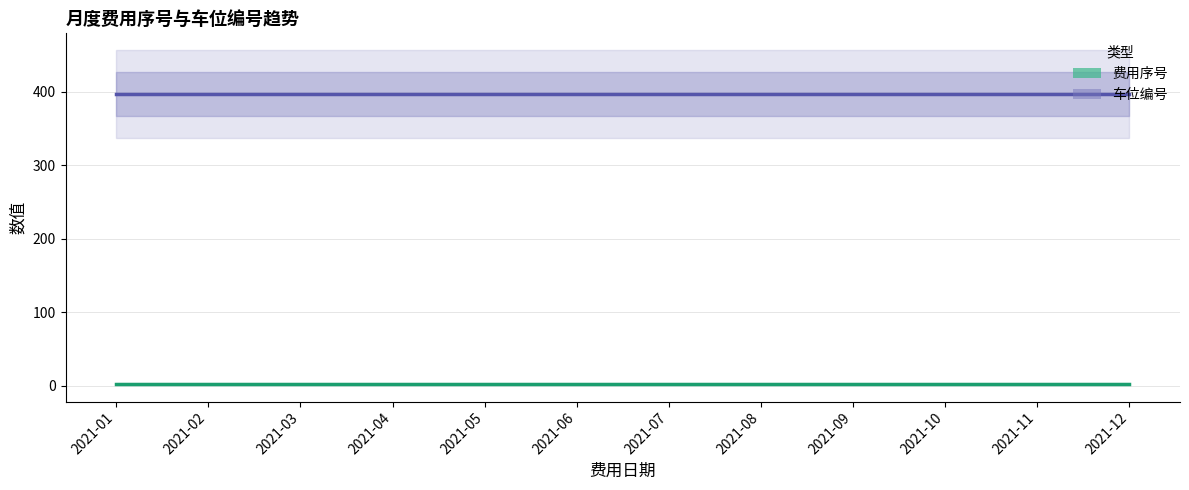

True or false: 费用序号 and 车位编号 intersect in this chart.

False